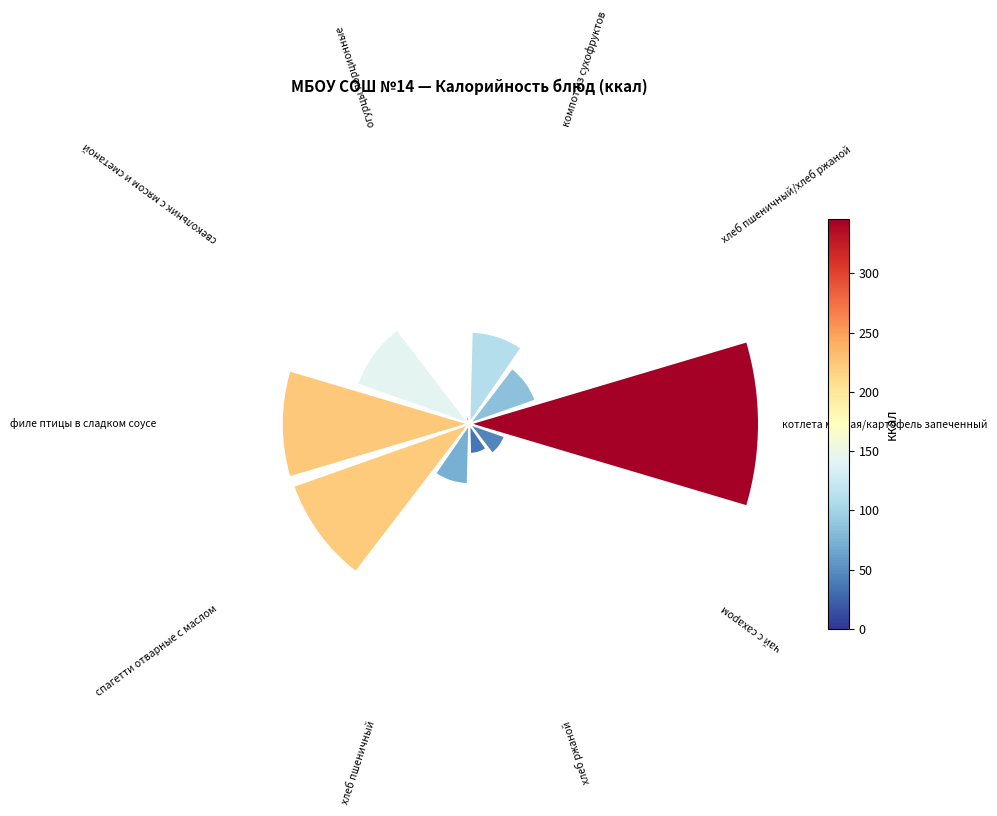

Which slice is the smallest?

огурцы порционные